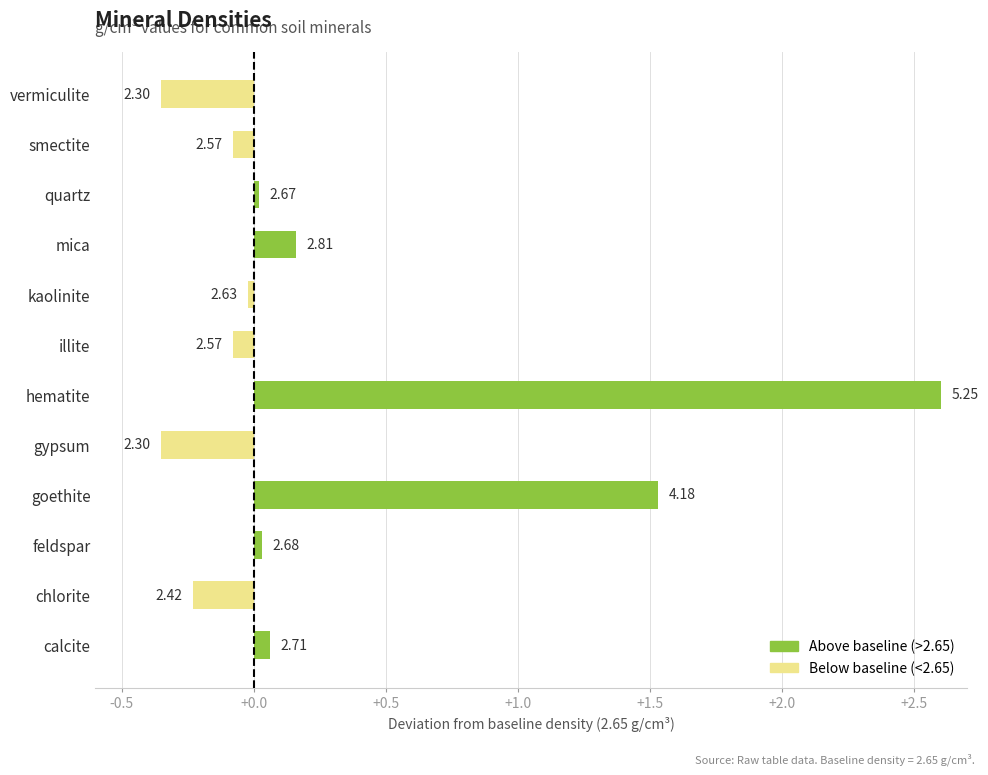

How many bars are there in total?

12